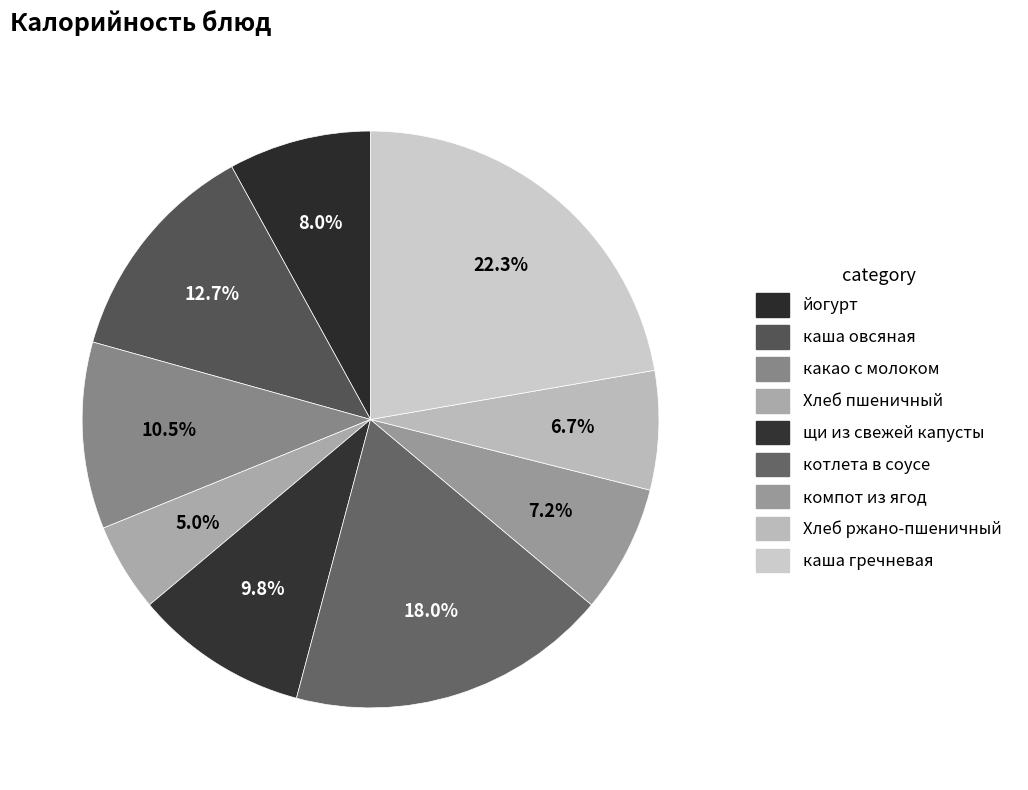

What percentage is the каша гречневая slice, to the nearest percent?

22%